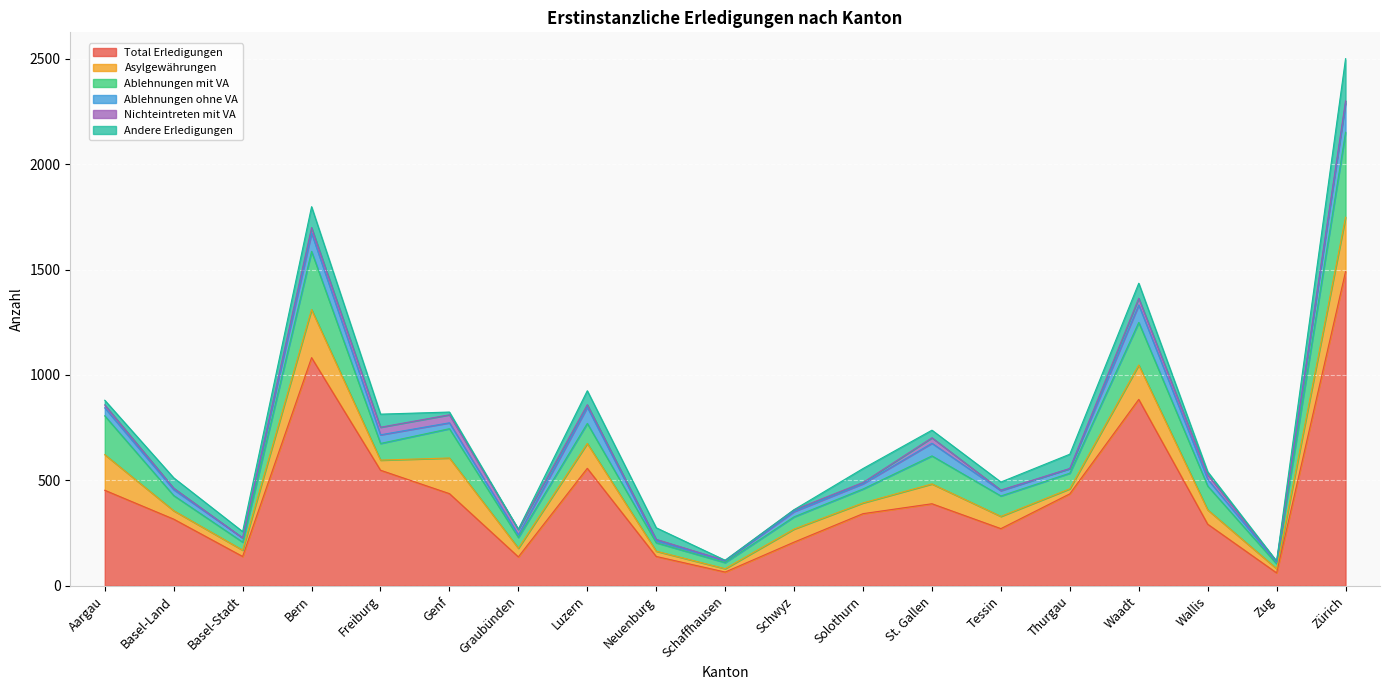

Between which two adjacent categories do Ablehnungen ohne VA and Andere Erledigungen first intersect?

Aargau and Basel-Land